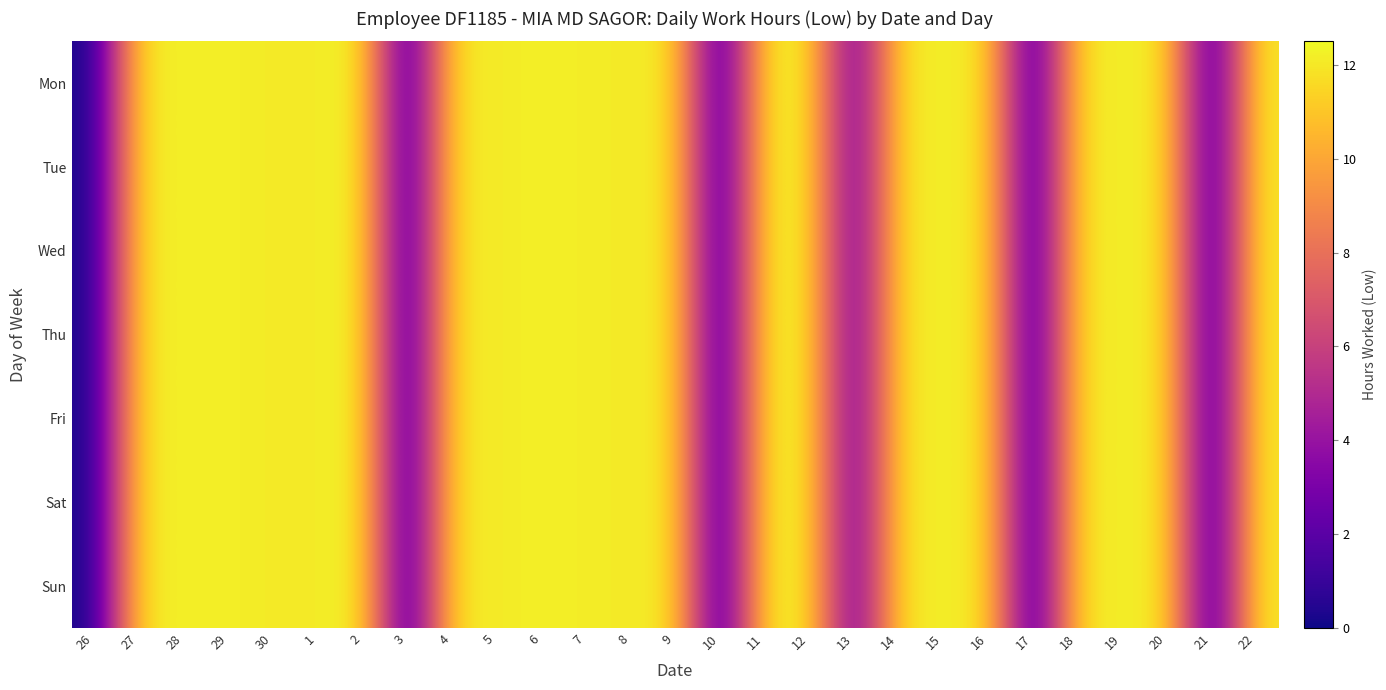

Which category has the lowest value across all series?

26